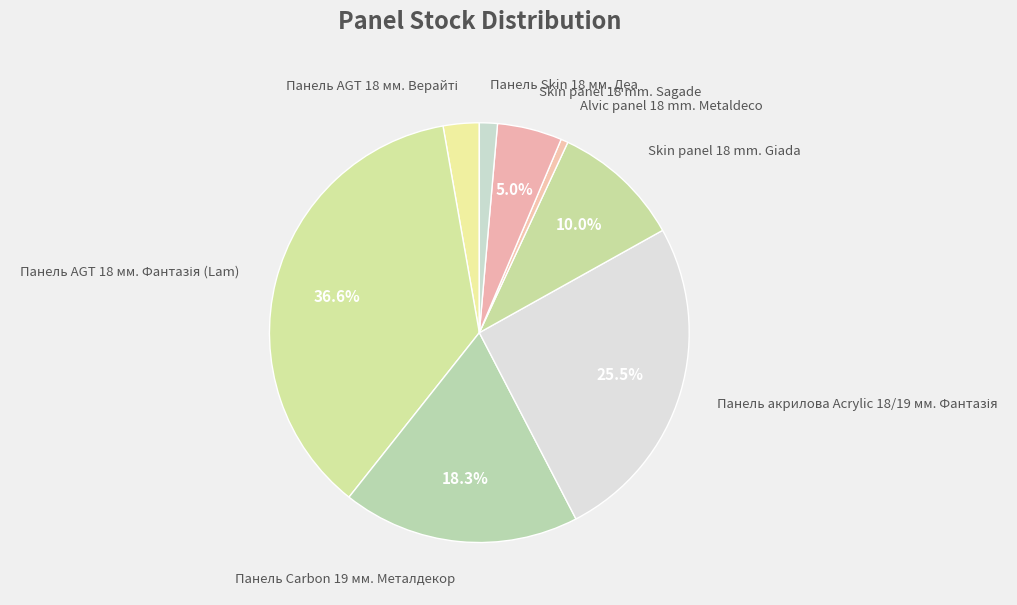

Is the sum of Skin panel 18 mm. Sagade and Alvic panel 18 mm. Metaldeco greater than half?

No